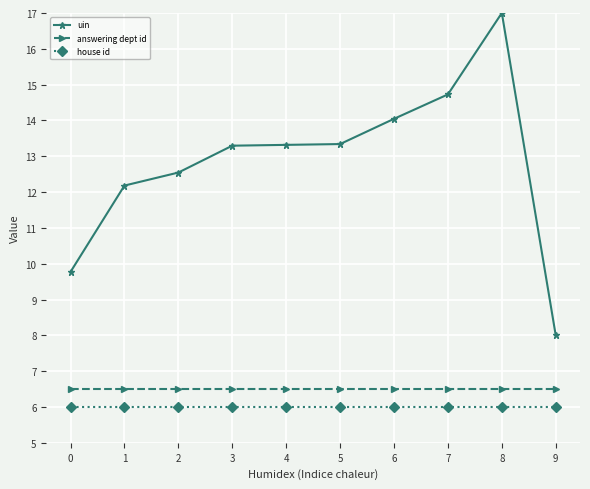

What is the highest value of the house id series?

6.0